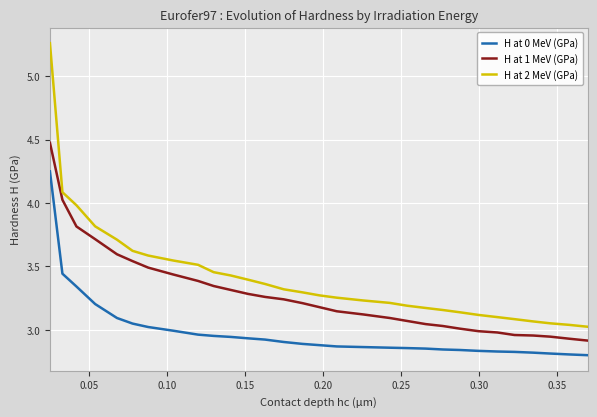

List the series in order of their peak value, highest first.

H at 2 MeV (GPa), H at 1 MeV (GPa), H at 0 MeV (GPa)